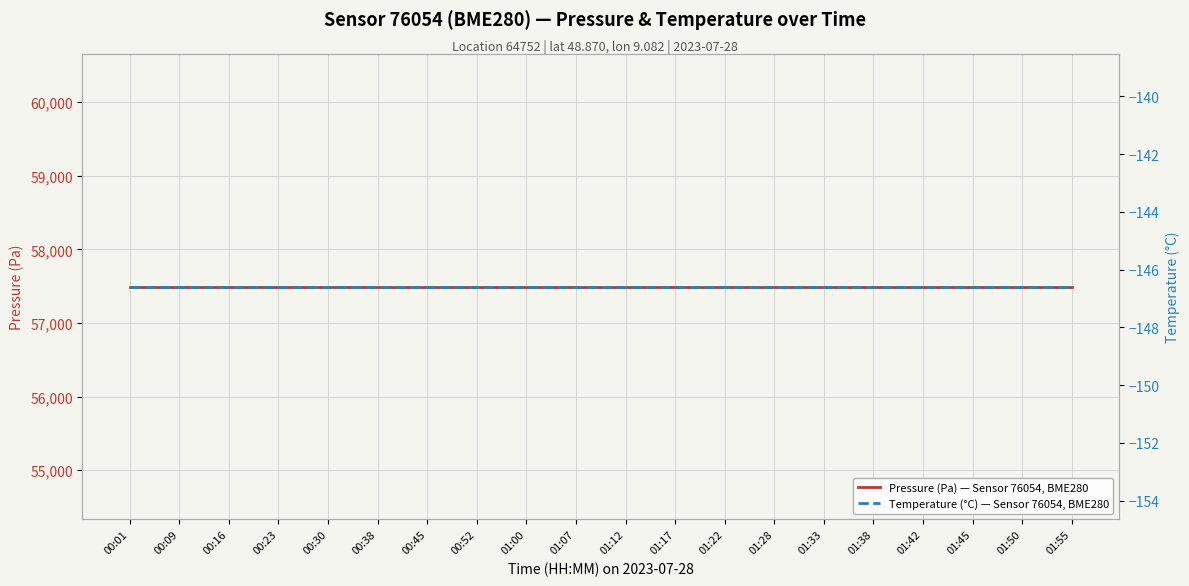

What is the label of the 20th point from the left?

01:55